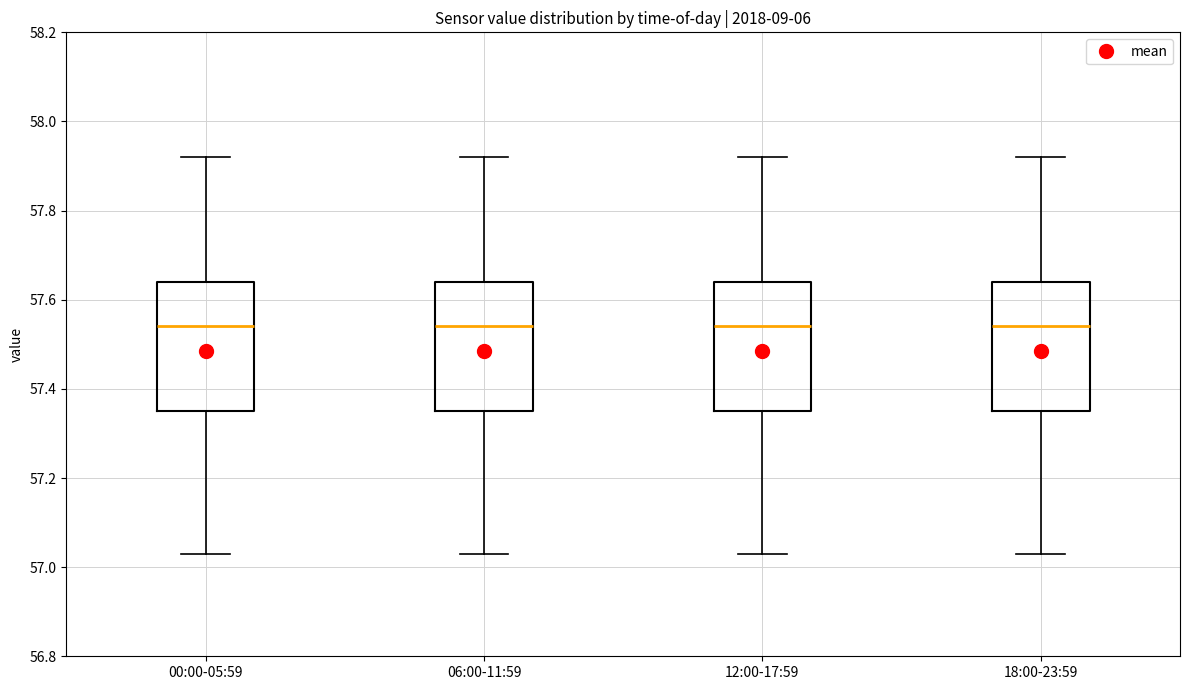

Where is the upper edge of the box for 12:00-17:59 on the y-axis? The values are not printed on the chart, so give them approximately, as read against the axis.

57.64